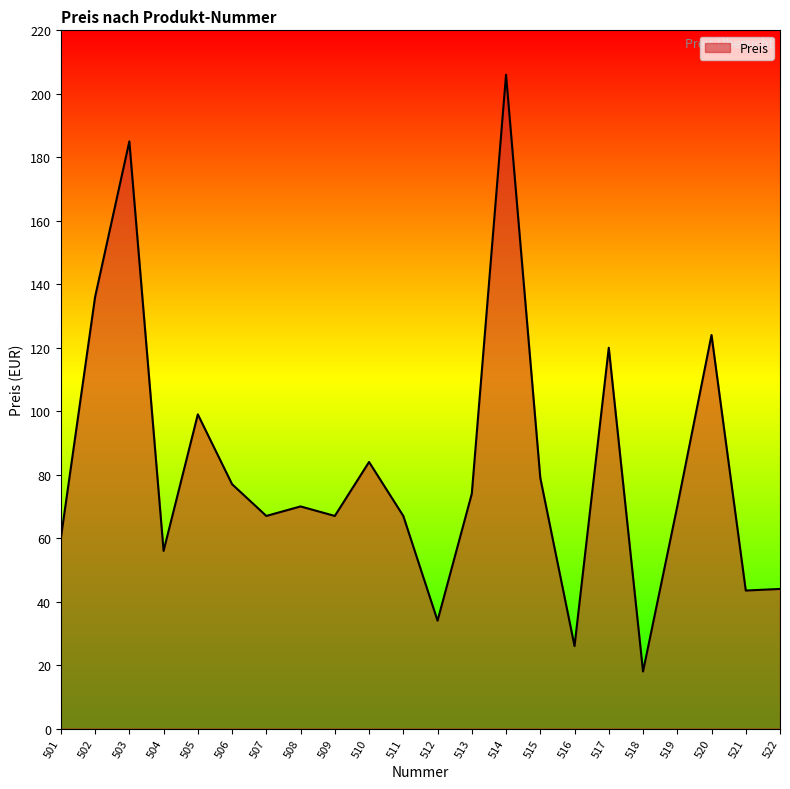

How many distinct data groups are displayed?

1